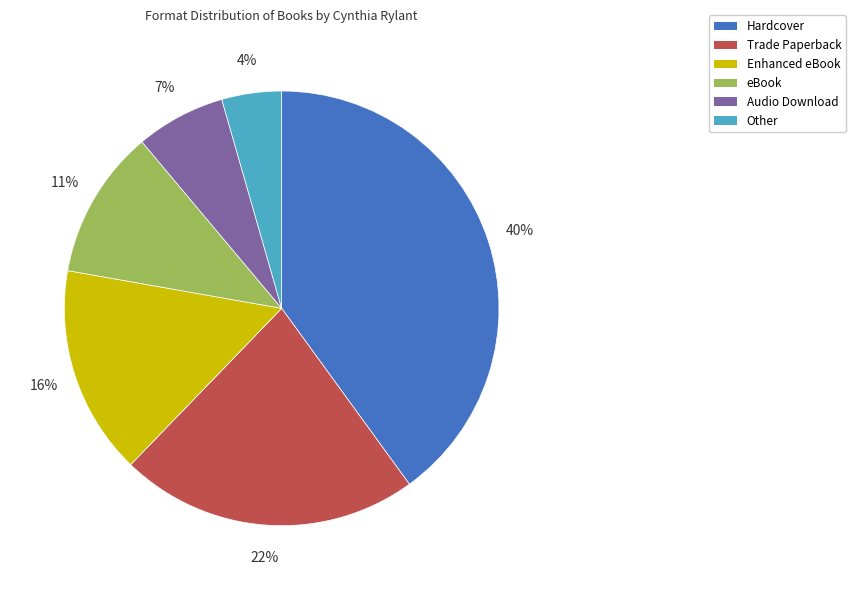

To the nearest percent, what is the combined percentage of Hardcover and Other?

44%